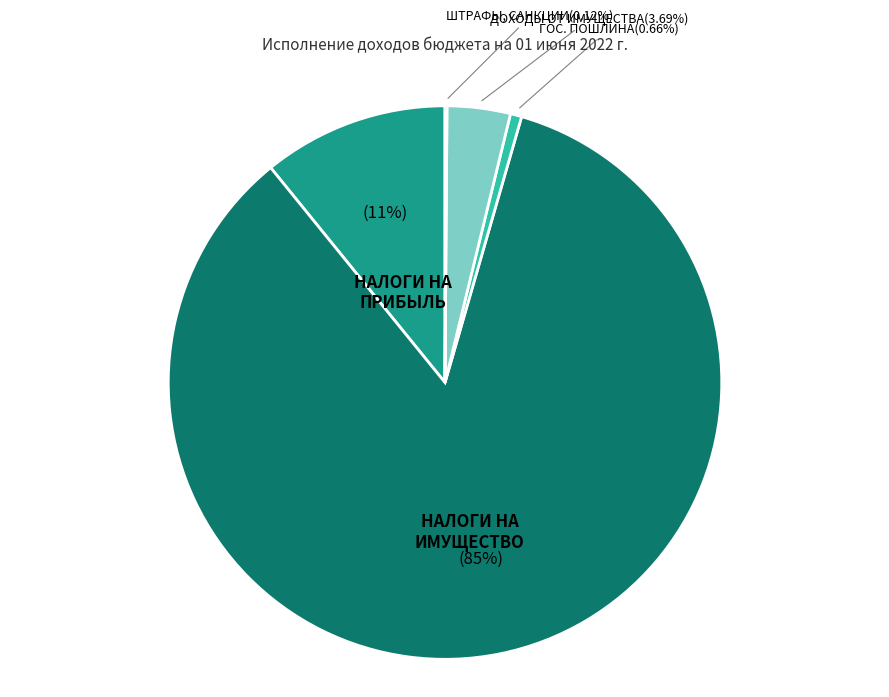

Is there any slice that represents more than half of the pie?

Yes